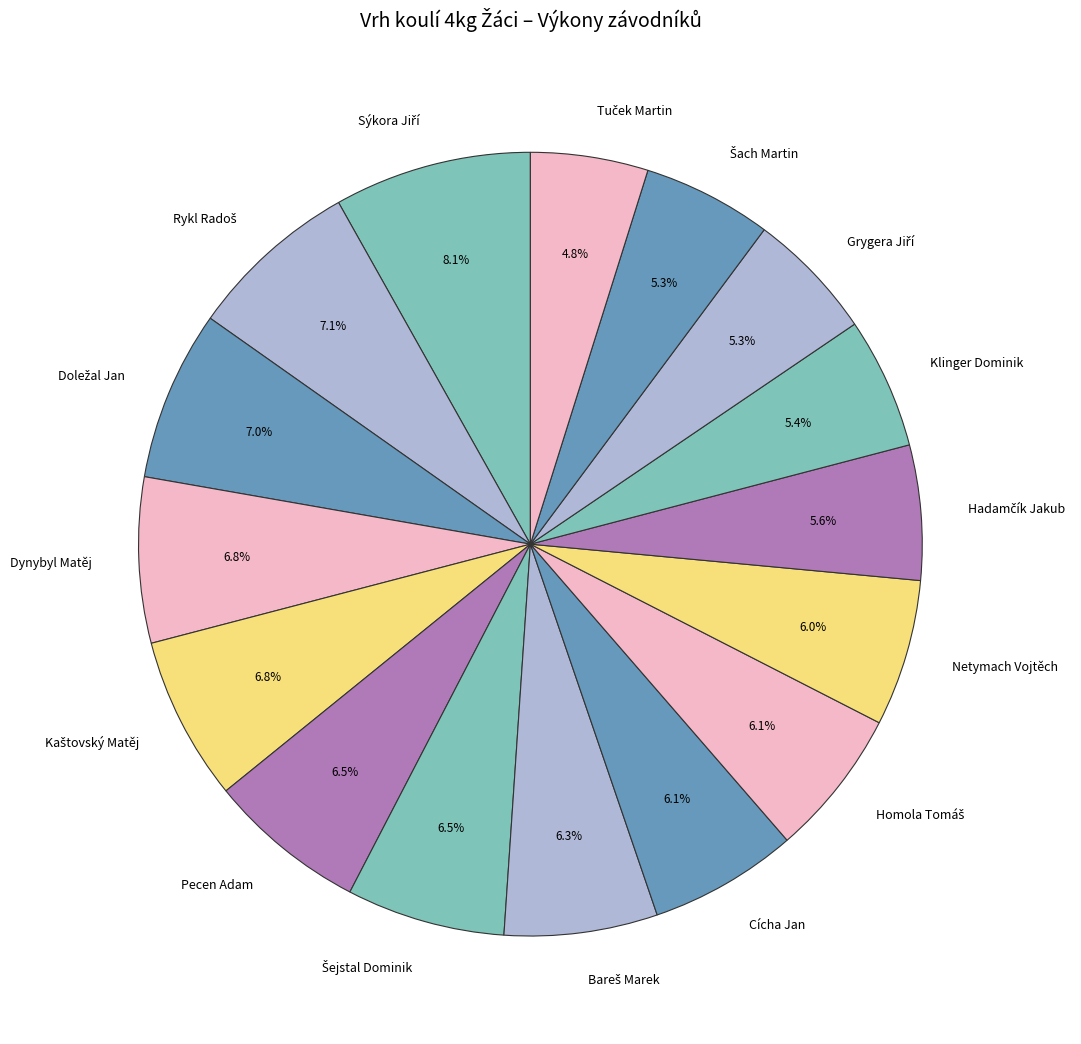

What portion of the pie excludes Klinger Dominik?

94.6%